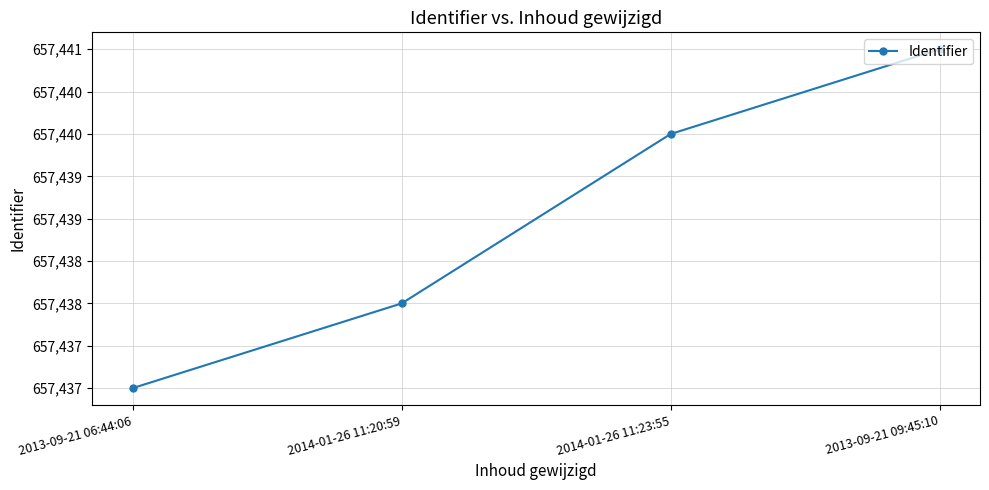

At which category does the chart reach its minimum across all series?

2013-09-21 06:44:06